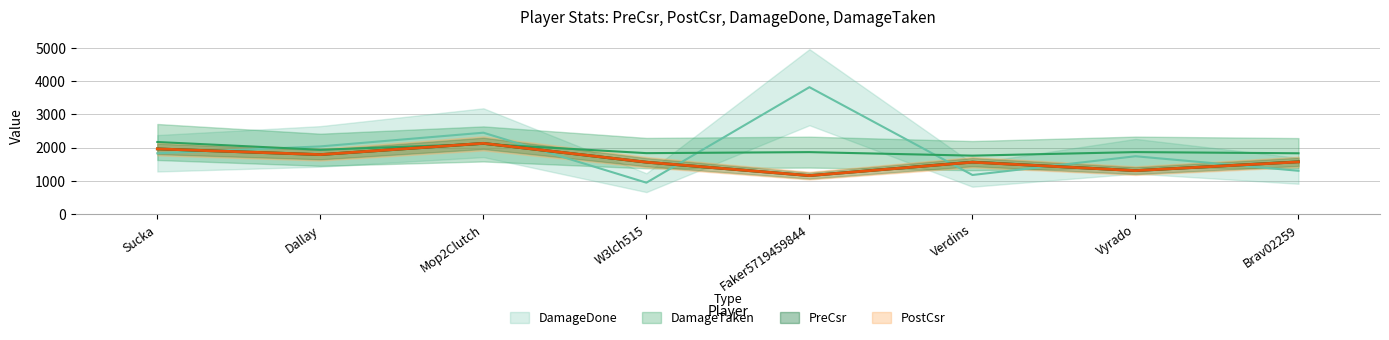

Which category has the highest value in the DamageTaken series?

Sucka